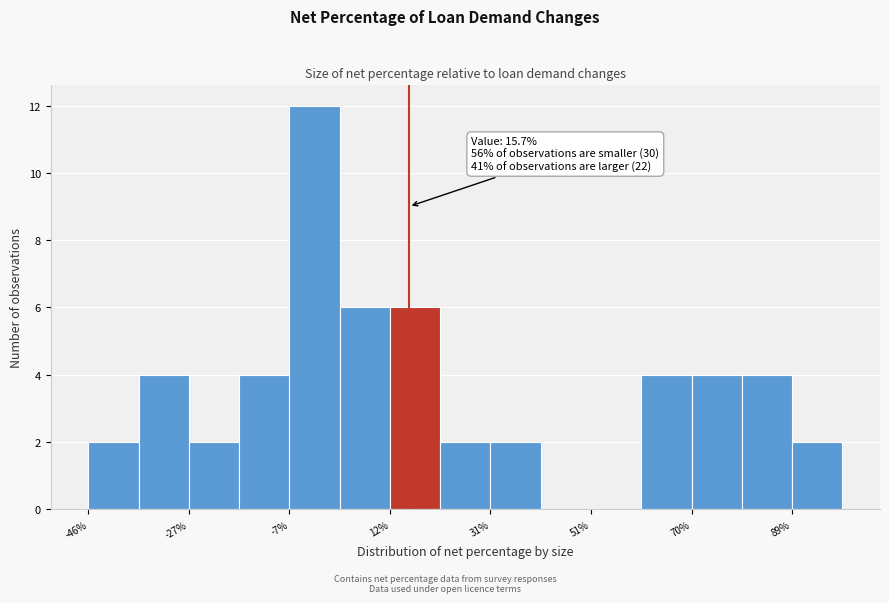

Which range on the x-axis has the tallest bar?

-8 to 2